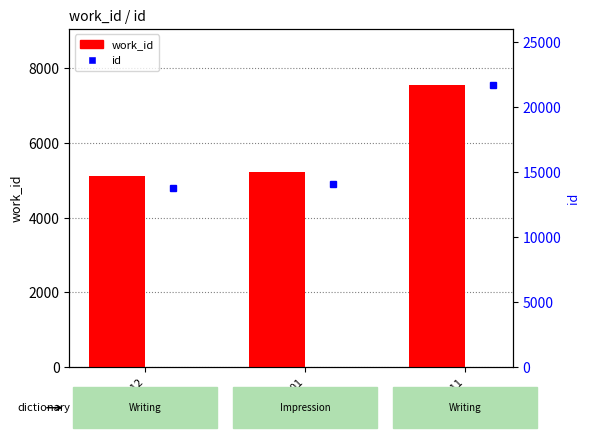

Which label corresponds to the largest value in the chart?

2013-07-11